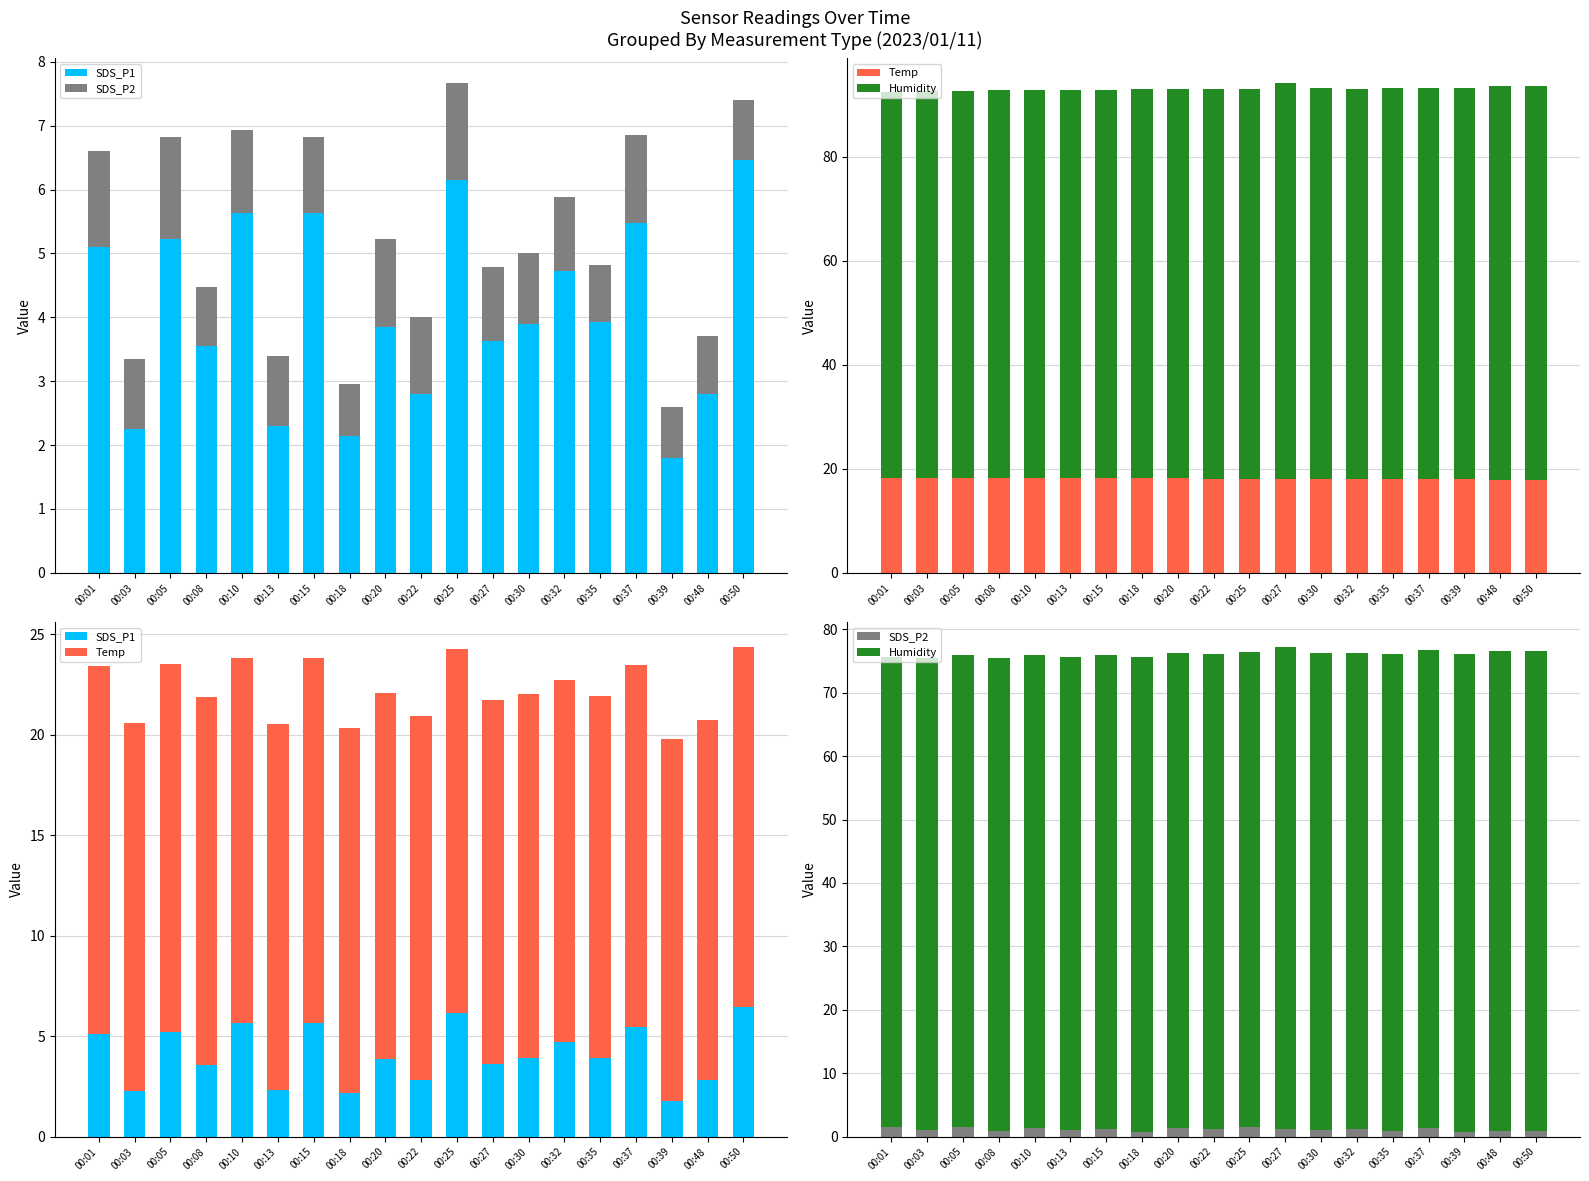

The Humidity series shows 74.6 at 00:10. True or false?

True